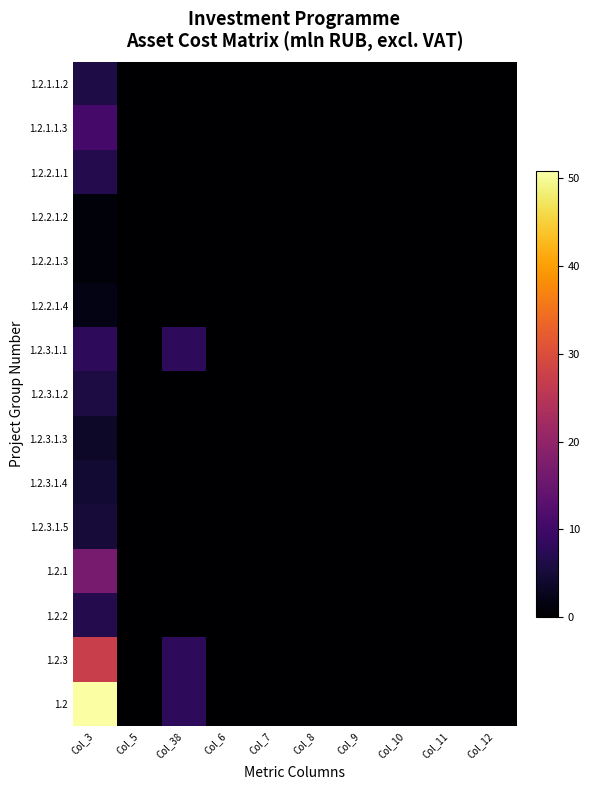

List the series in order of their peak value, lowest first.

1.2.2.1.2, 1.2.2.1.3, 1.2.2.1.4, 1.2.3.1.3, 1.2.3.1.4, 1.2.3.1.5, 1.2.3.1.2, 1.2.1.1.2, 1.2.2.1.1, 1.2.2, 1.2.3.1.1, 1.2.1.1.3, 1.2.1, 1.2.3, 1.2